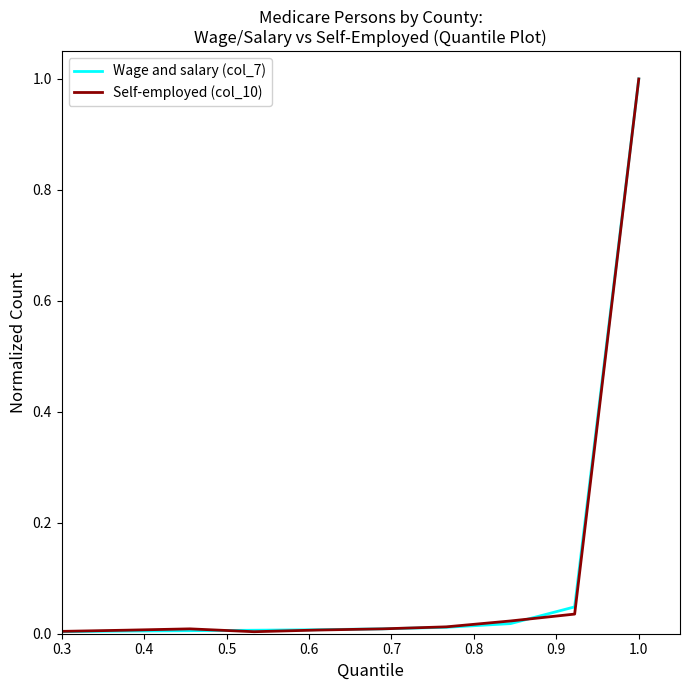

What is the highest value of the Self-employed (col_10) series?

1.0